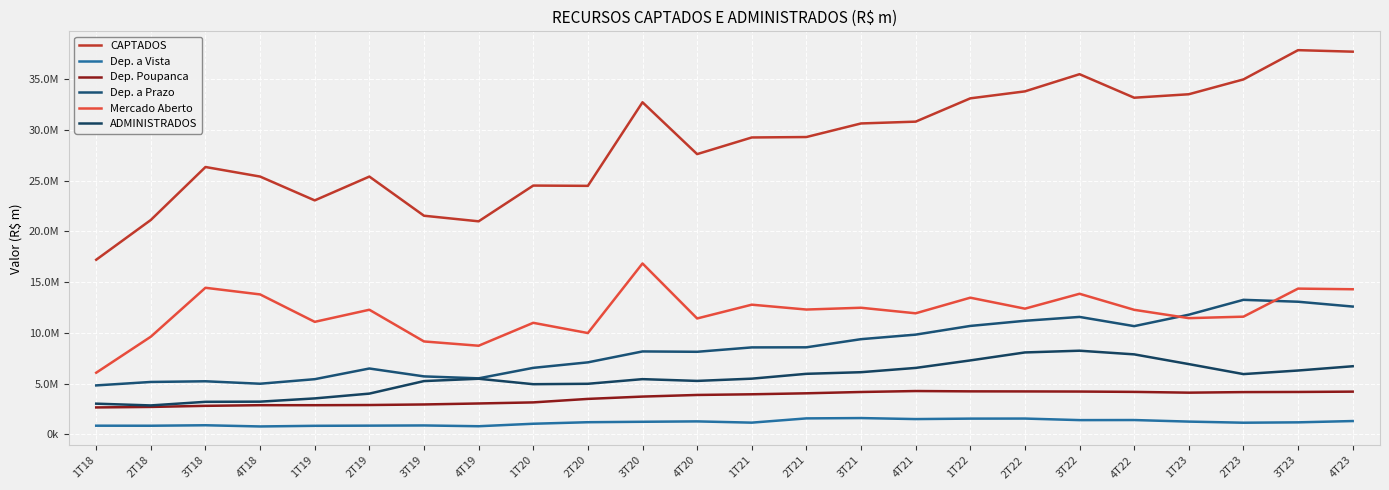

Is this an area chart (filled region under the line)?

No